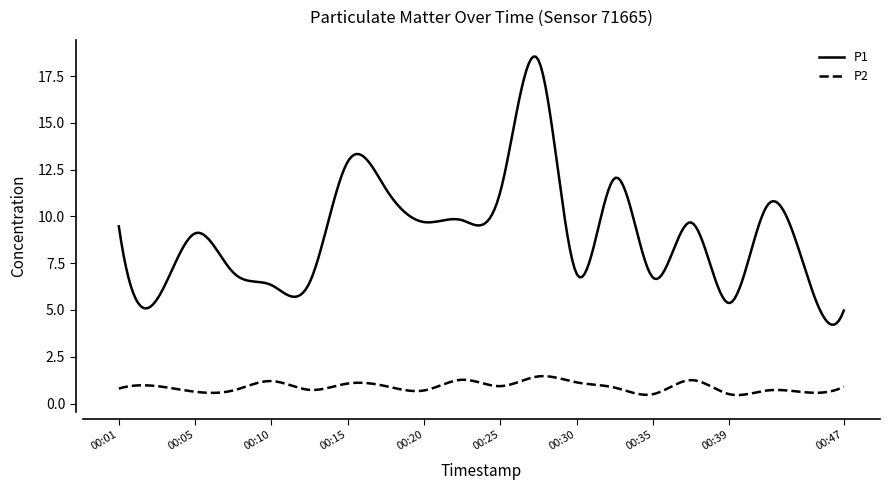

Which series has the largest total across all categories?

P1